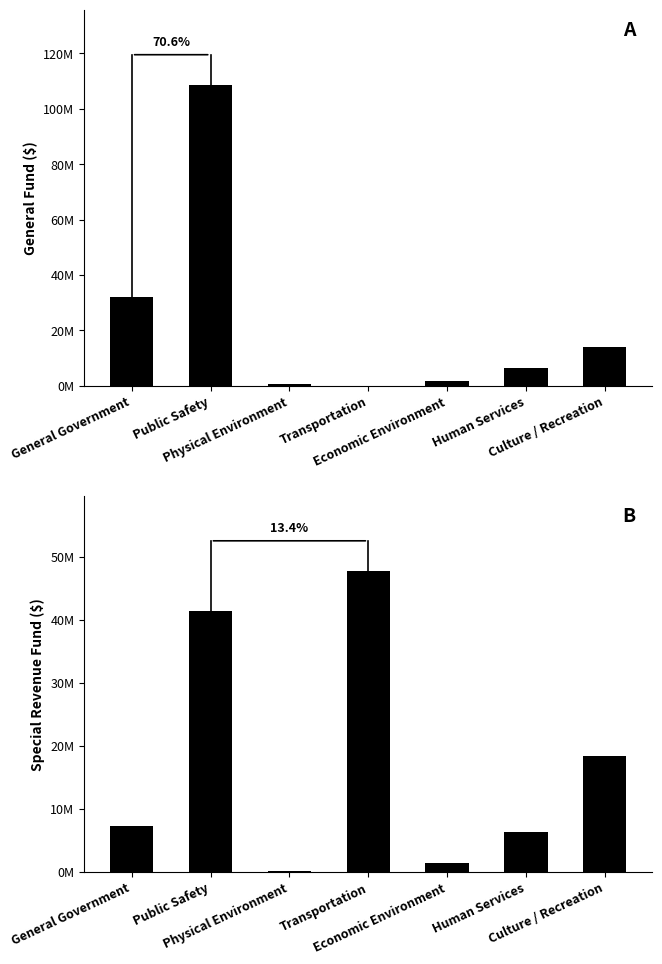

Reading left to right, extract all data points from this chart.

General Fund: General Government=31977937	Public Safety=108636716	Physical Environment=790272	Transportation=0	Economic Environment=1826812	Human Services=6537123	Culture / Recreation=14044683
Special Revenue Fund: General Government=7258675	Public Safety=41365226	Physical Environment=68951	Transportation=47751397	Economic Environment=1352538	Human Services=6332429	Culture / Recreation=18337464